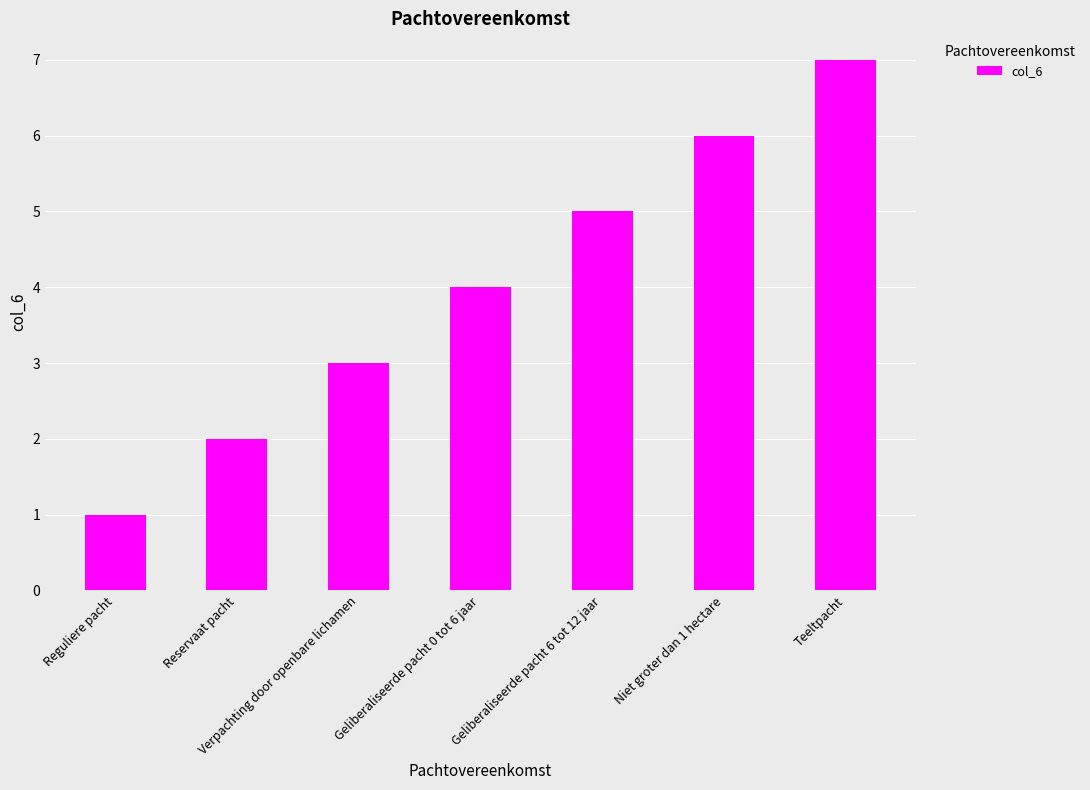

List the labels in order of value, smallest first.

Reguliere pacht, Reservaat pacht, Verpachting door openbare lichamen, Geliberaliseerde pacht 0 tot 6 jaar, Geliberaliseerde pacht 6 tot 12 jaar, Niet groter dan 1 hectare, Teeltpacht